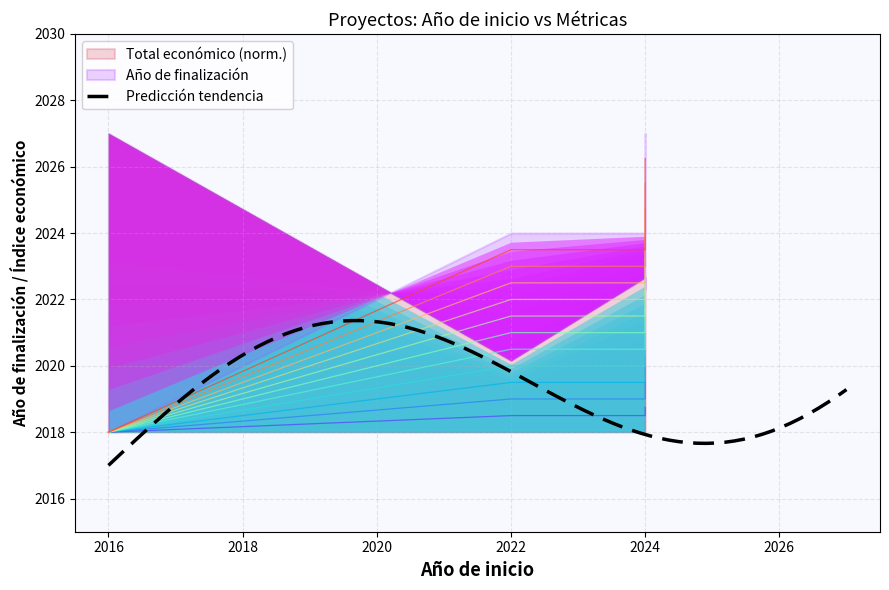

Count the values in the range 2018 to 2019.

4